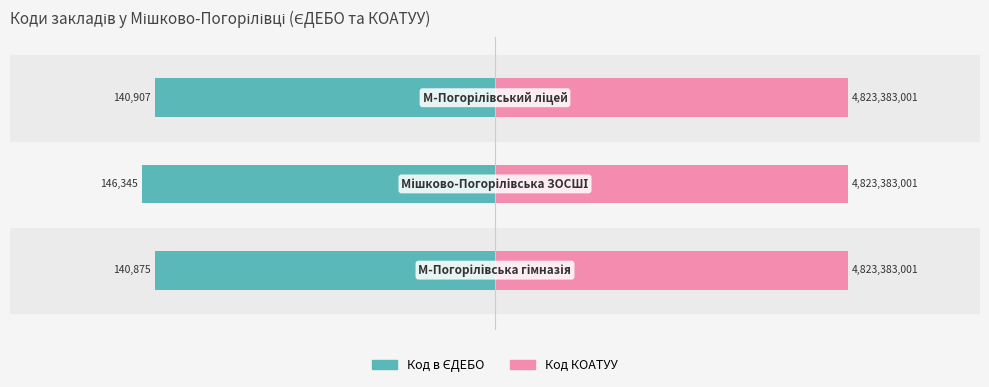

Is it true that Код в ЄДЕБО equals -21.9 at 1?

False